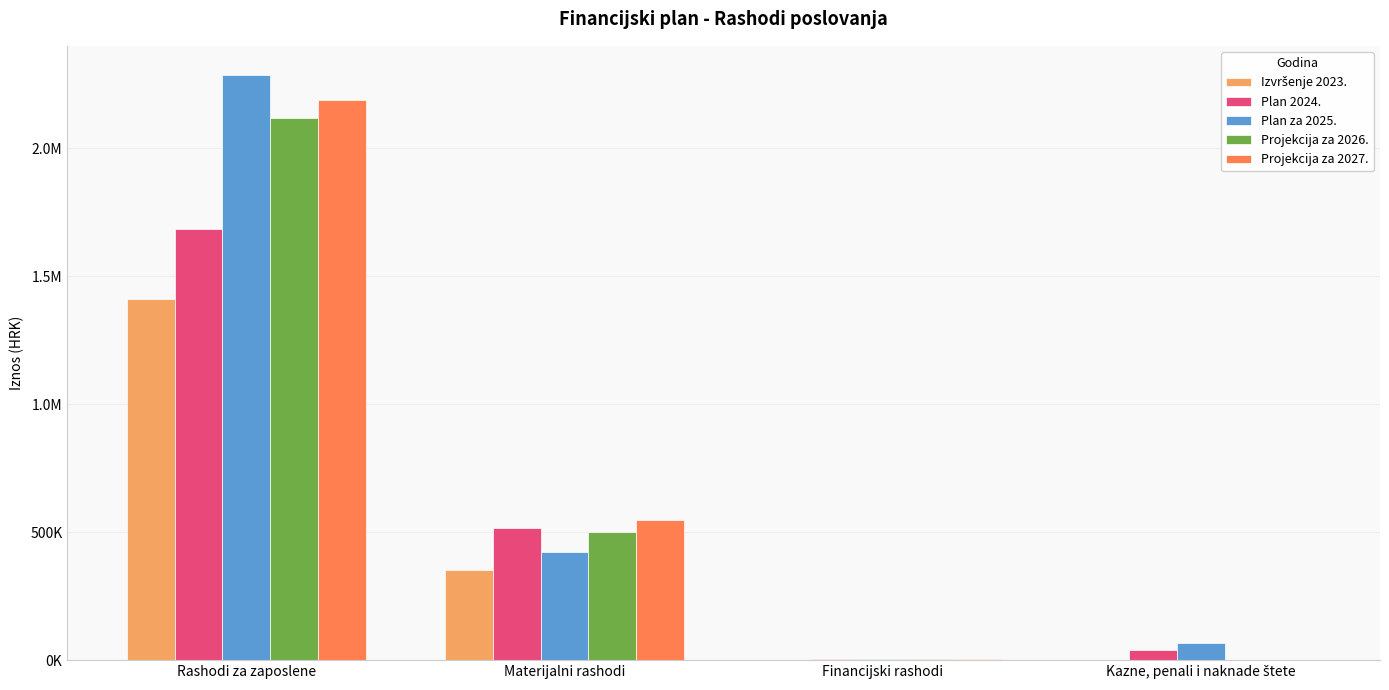

Are the bars grouped side by side (vs. stacked)?

Yes